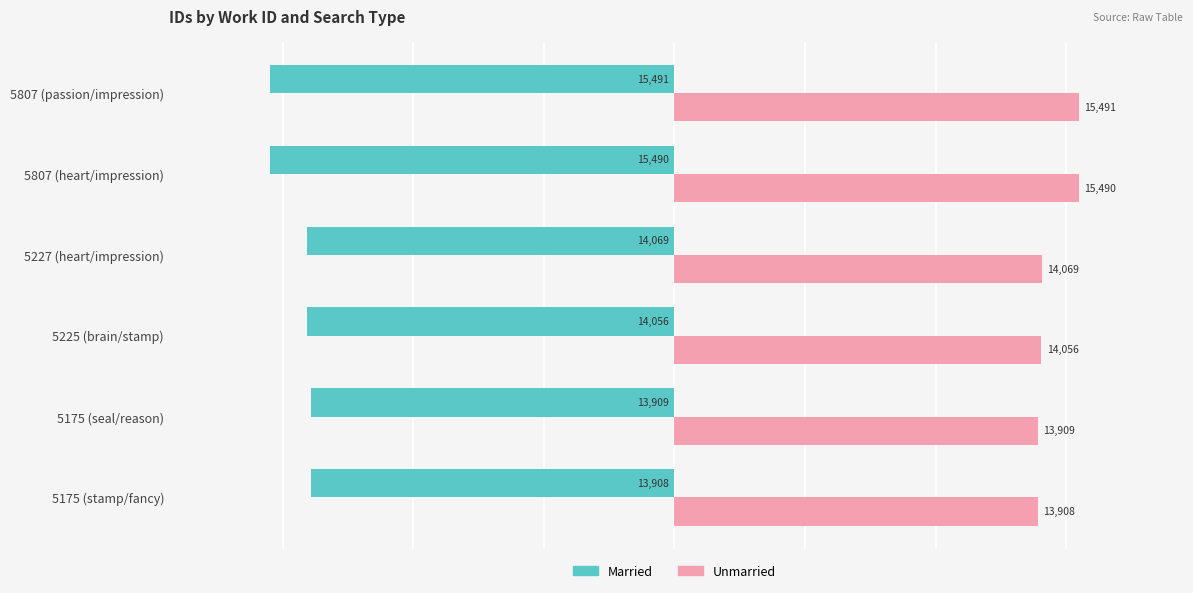

Read the Married value at 5175 (stamp/fancy), to the nearest 50.

-13900